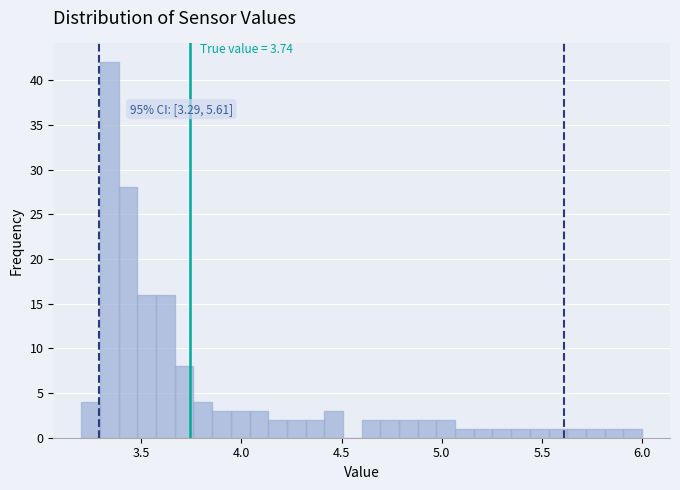

Read against the x-axis, roughly where is the centre of the tallest bar?

3.35